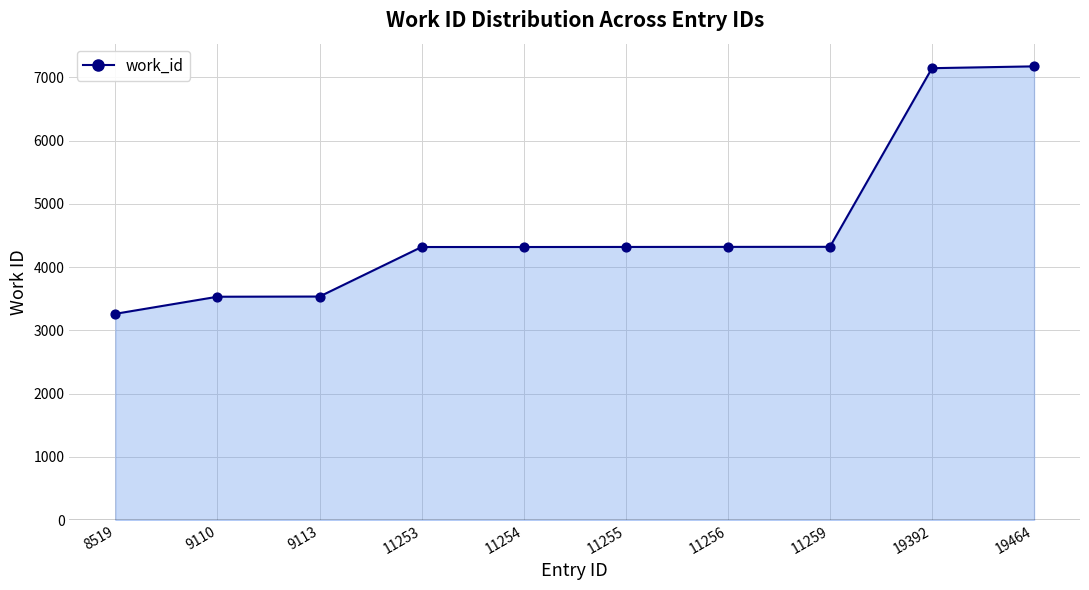

Is the value of work_id_line at 11256 greater than the value of work_id_points at 11259?

No